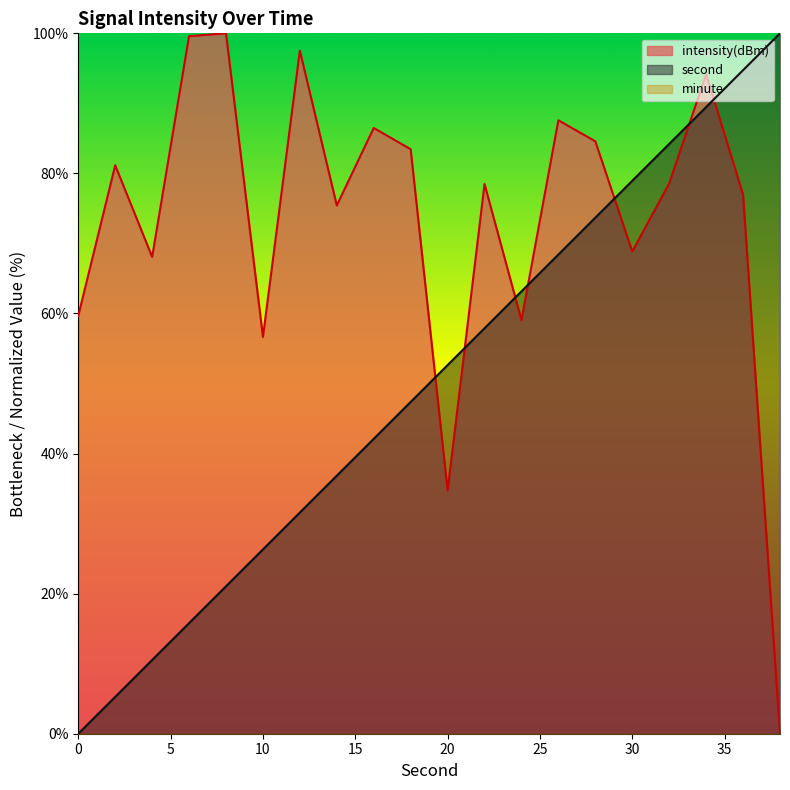

Reading left to right, what are all the values shown in this chart?

intensity(dBm): 59.7	81.2	68.1	99.6	100.0	56.6	97.5	75.4	86.5	83.5	34.7	78.5	59.1	87.6	84.6	68.8	78.6	94.2	77.0	0.0
second: 0.0	5.3	10.5	15.8	21.1	26.3	31.6	36.8	42.1	47.4	52.6	57.9	63.2	68.4	73.7	78.9	84.2	89.5	94.7	100.0